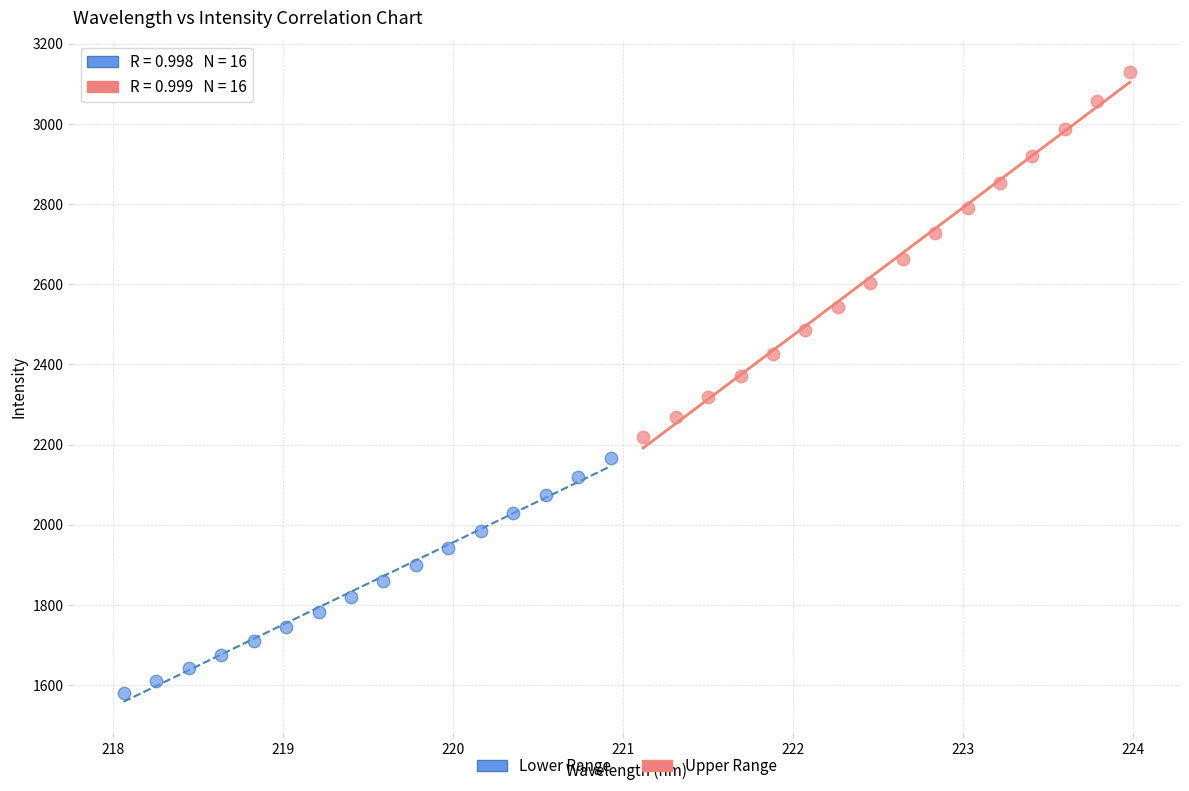

Which series contains the highest Y value?

Upper Range